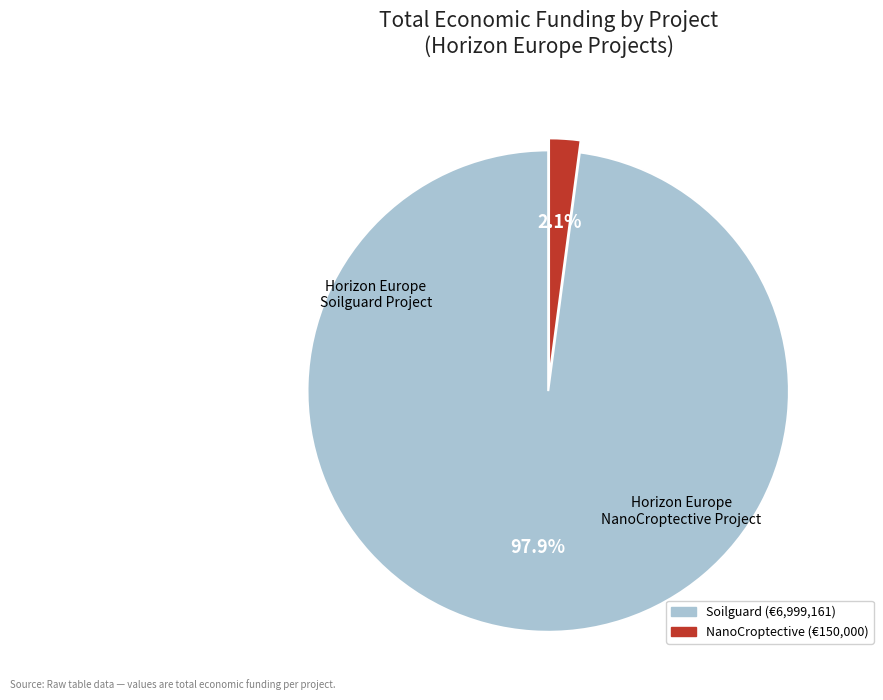

Does any single category account for the majority?

Yes